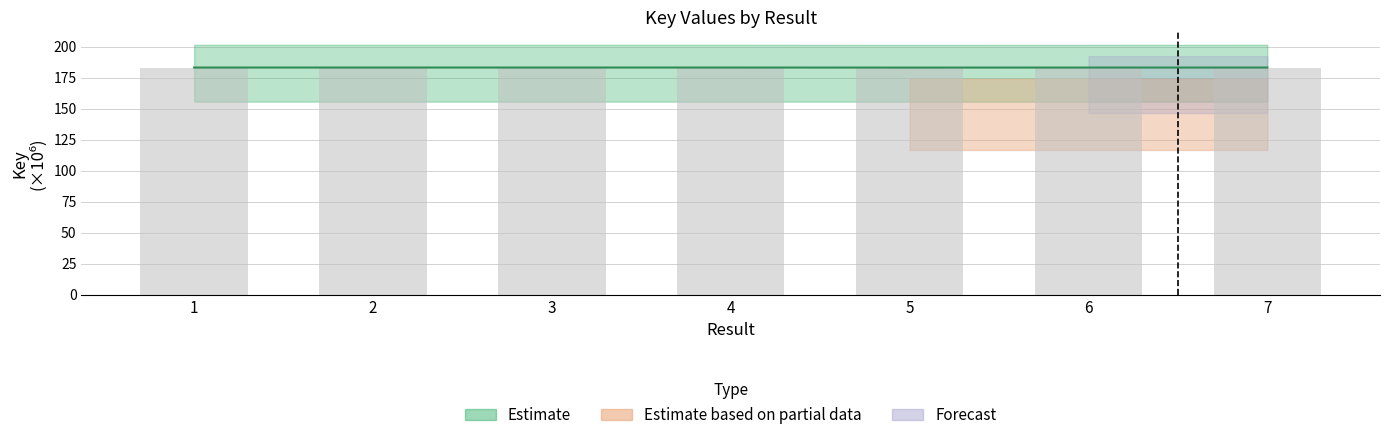

Reading left to right, transcribe all the data shown in this chart.

1=183.3	2=183.3	3=183.3	4=183.3	5=183.3	6=183.3	7=183.3